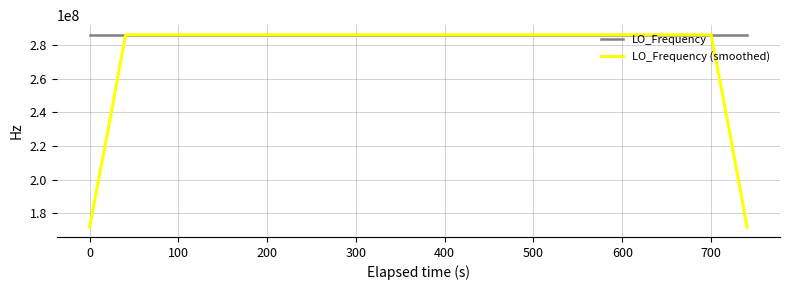

Which series has the largest range (max minus min)?

LO_Frequency (smoothed)